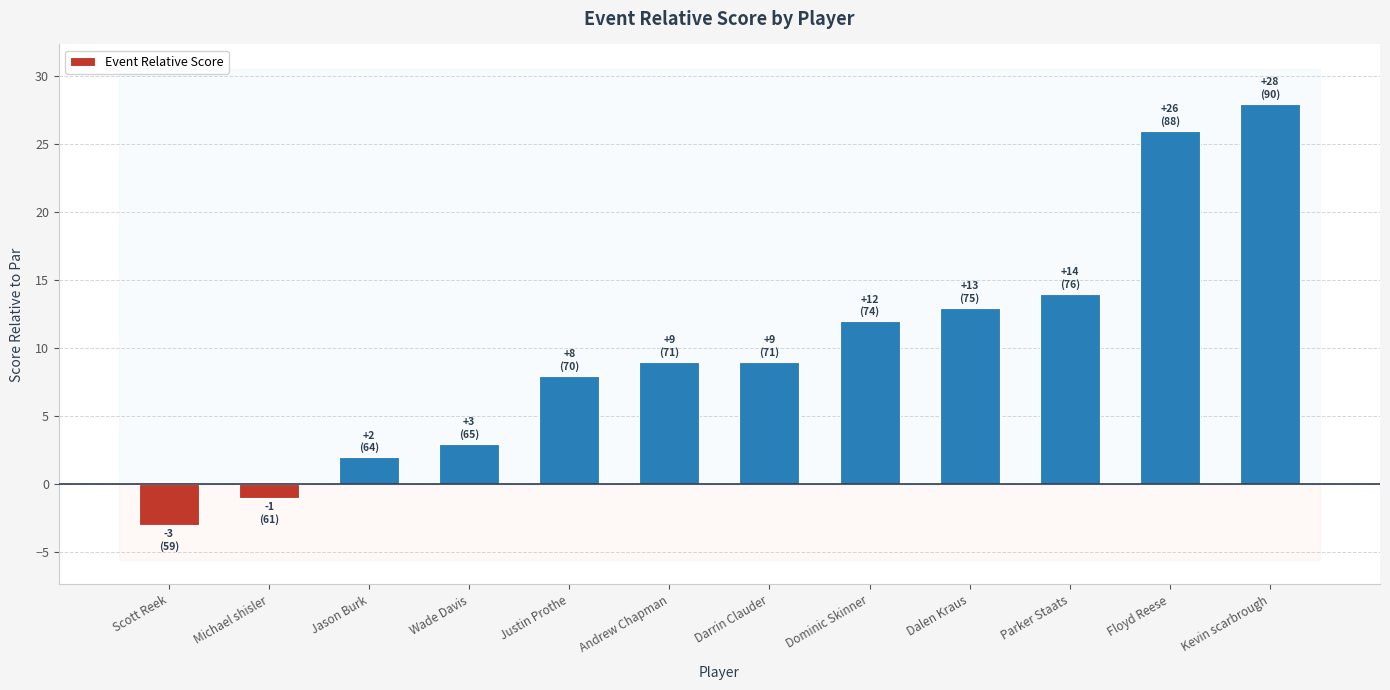

What is the label of the 2nd bar from the left?

Michael shisler